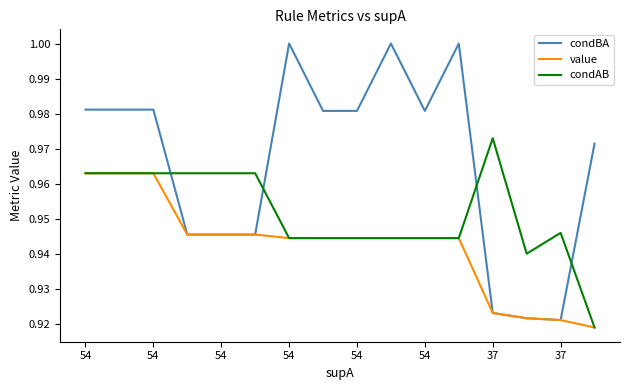

True or false: condAB has more than 0 interior local peaks.

True